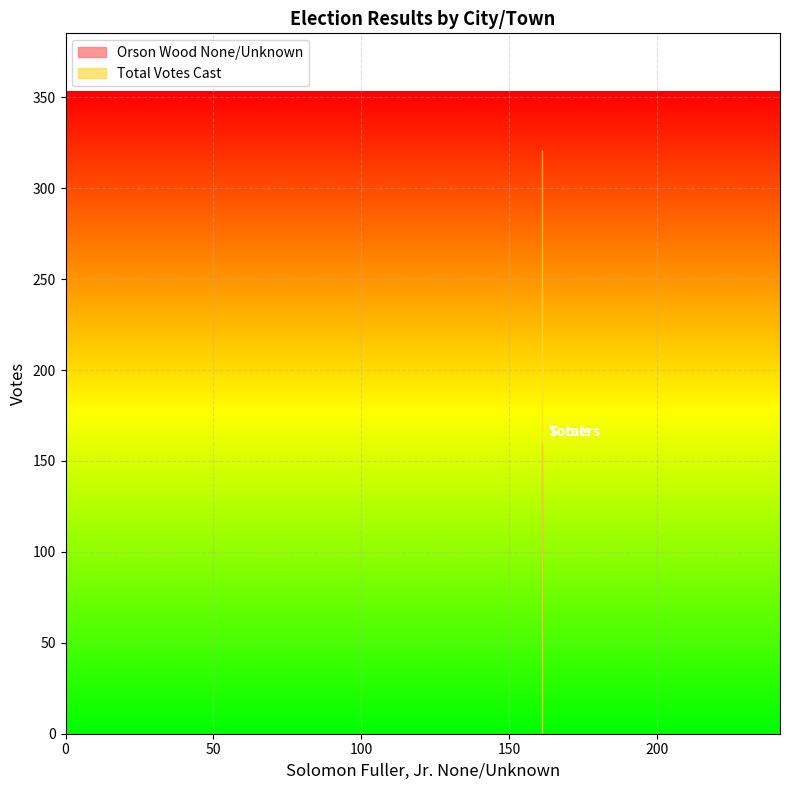

What is the total value across all series at Totals?

481